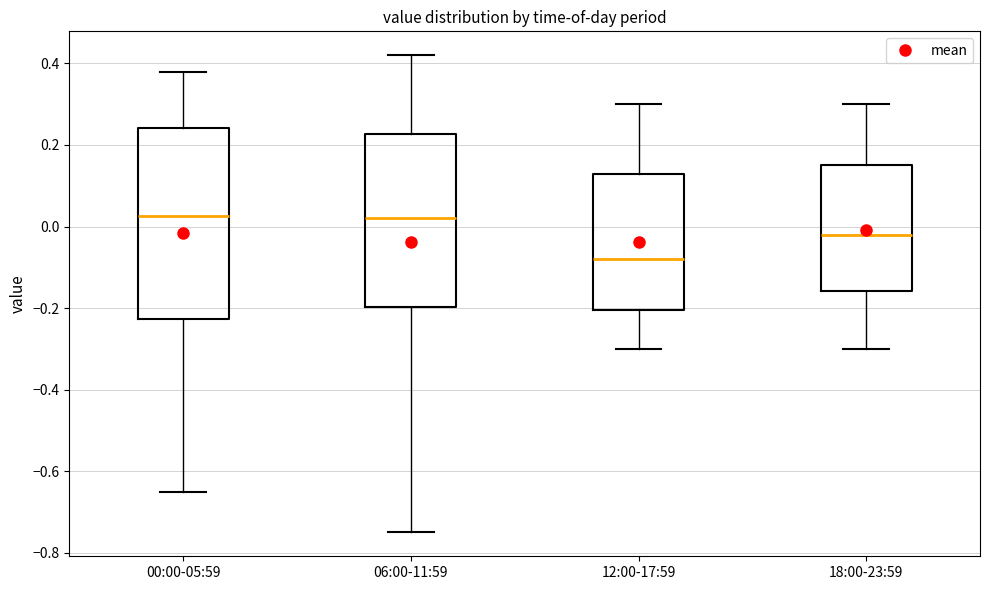

Reading left to right, read every box against the y-axis: the position of its median line, the range the box covers, and the ends of its whiskers. The values are not printed on the chart, so give them approximately, as read against the axis.

00:00-05:59: median 0.02, box -0.22 to 0.24, whiskers -0.64 to 0.38
06:00-11:59: median 0.02, box -0.20 to 0.22, whiskers -0.74 to 0.42
12:00-17:59: median -0.08, box -0.20 to 0.12, whiskers -0.30 to 0.30
18:00-23:59: median -0.02, box -0.16 to 0.16, whiskers -0.30 to 0.30